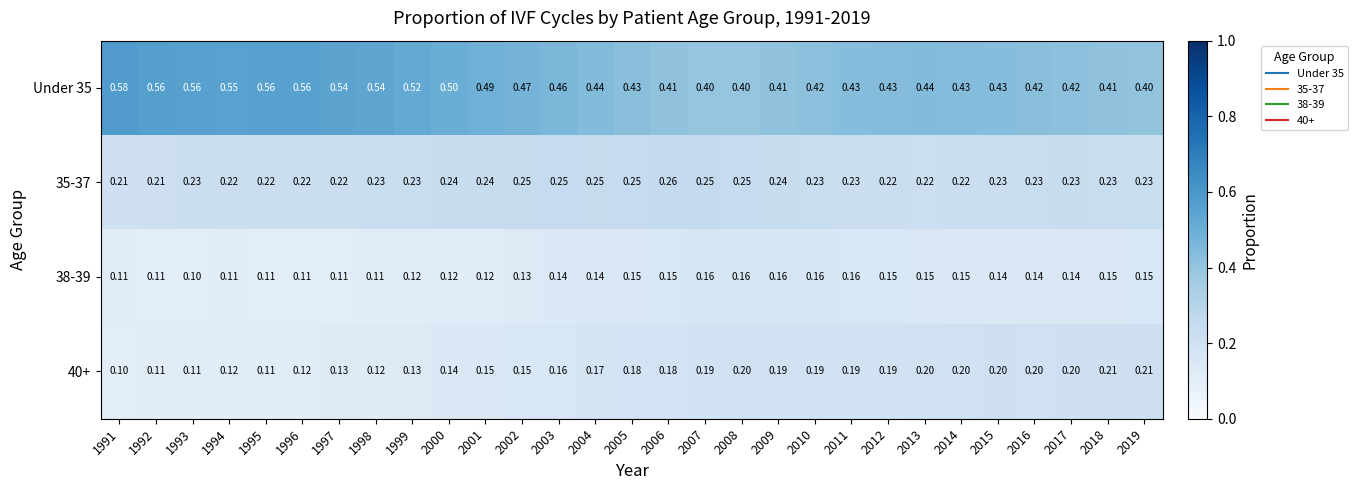

Is the value of 35-37 at 1997 greater than the value of 38-39 at 2012?

Yes